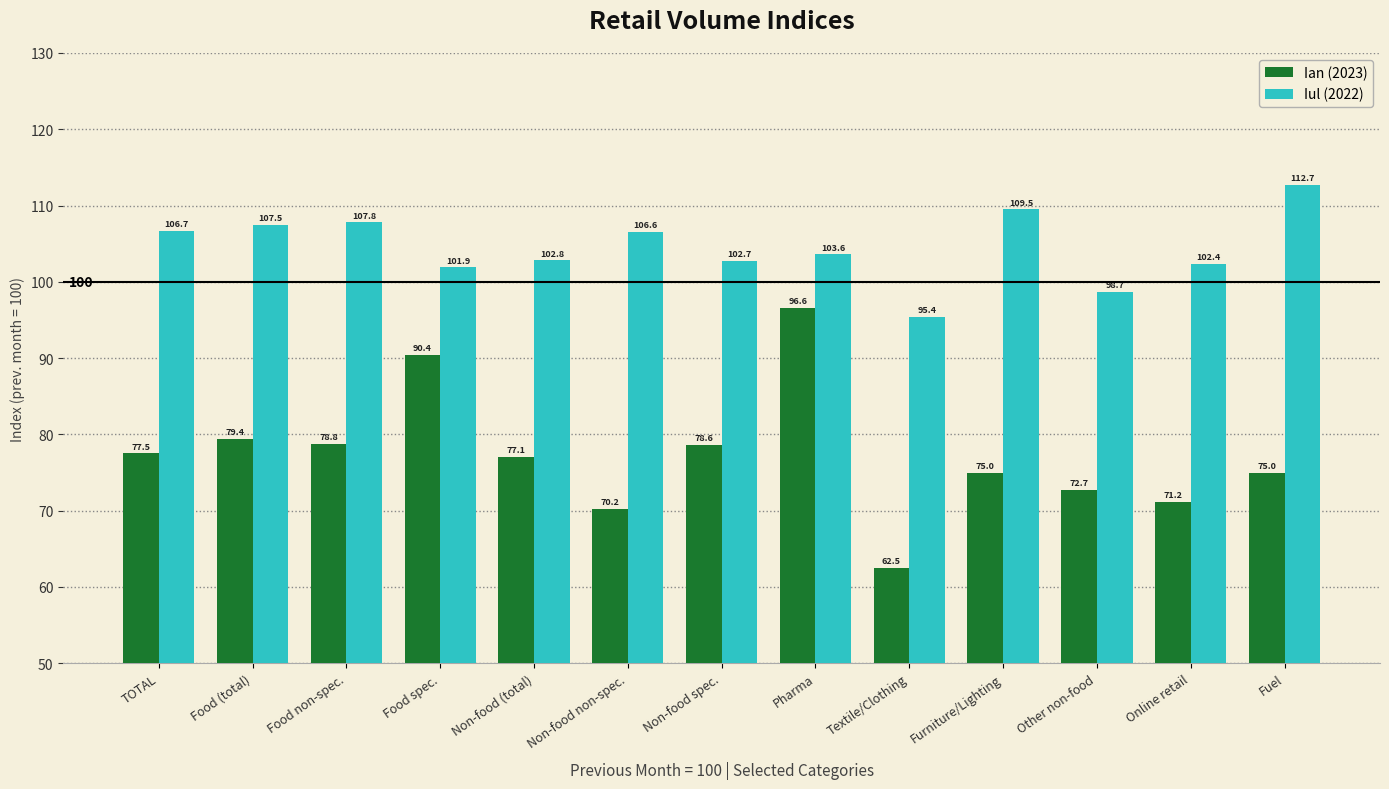

At which category does the chart reach its minimum across all series?

Textile/Clothing